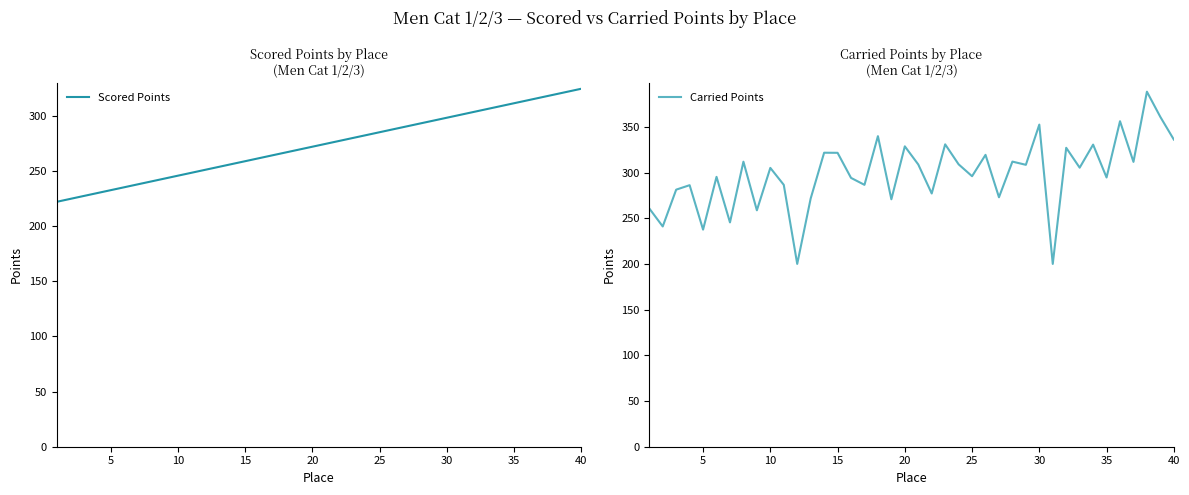

What is the maximum value for Carried Points?

388.4